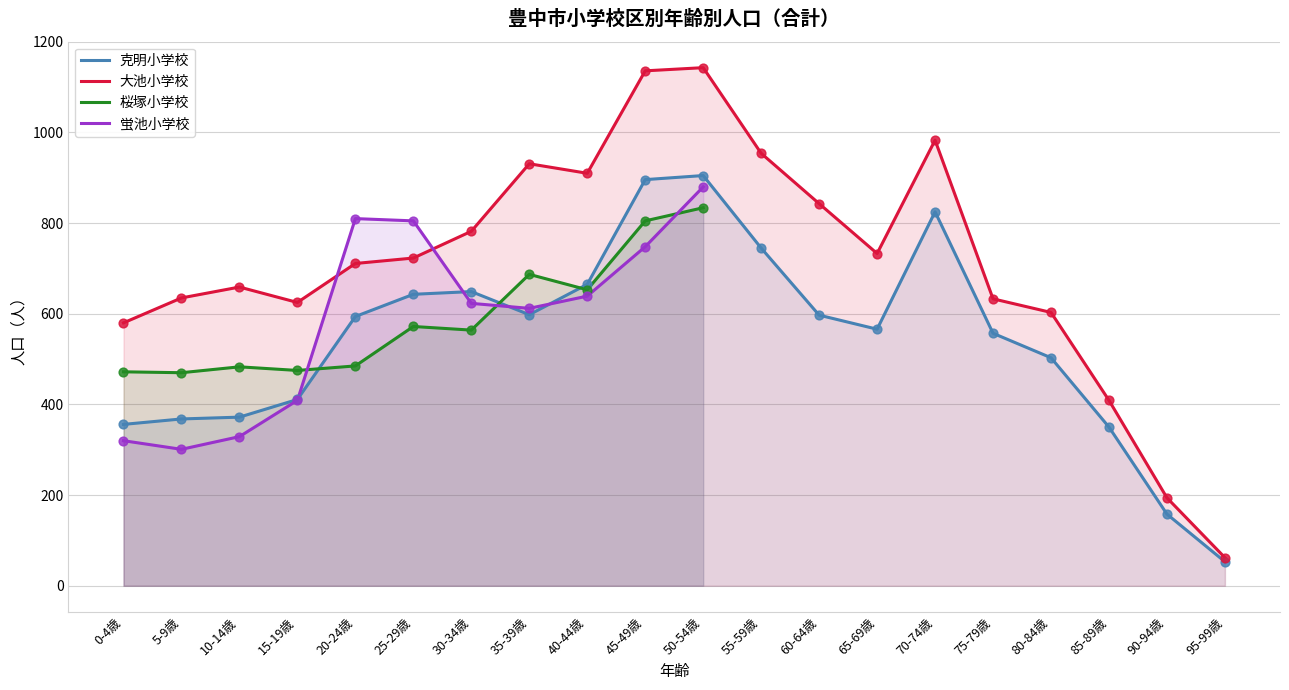

What are all the series names shown in the legend?

克明小学校, 大池小学校, 桜塚小学校, 蛍池小学校